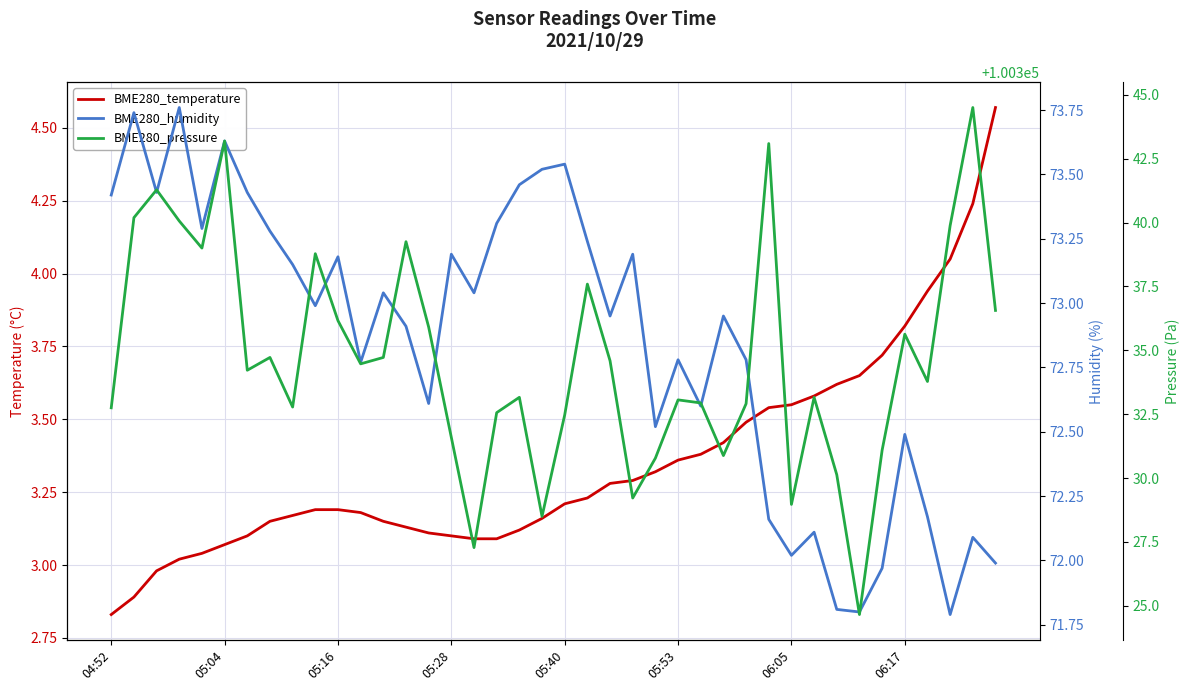

How many values in the BME280_temperature series exceed 3?

37